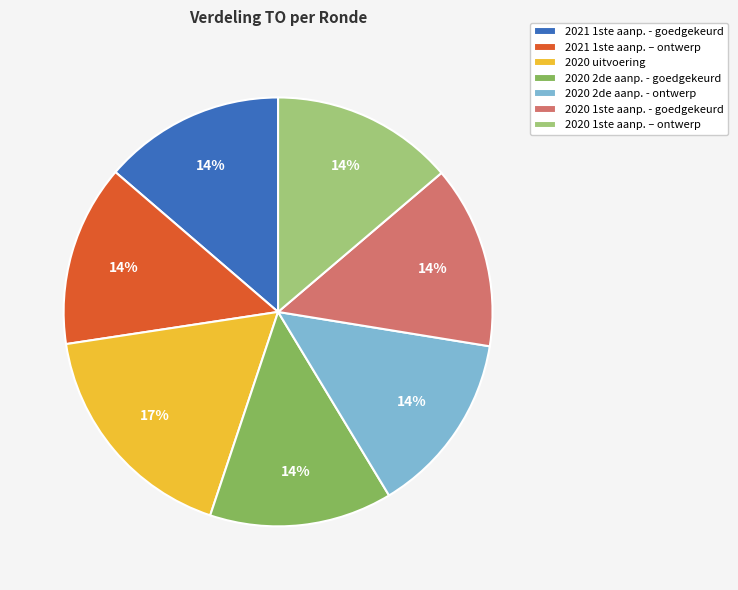

Is there any slice that represents more than half of the pie?

No